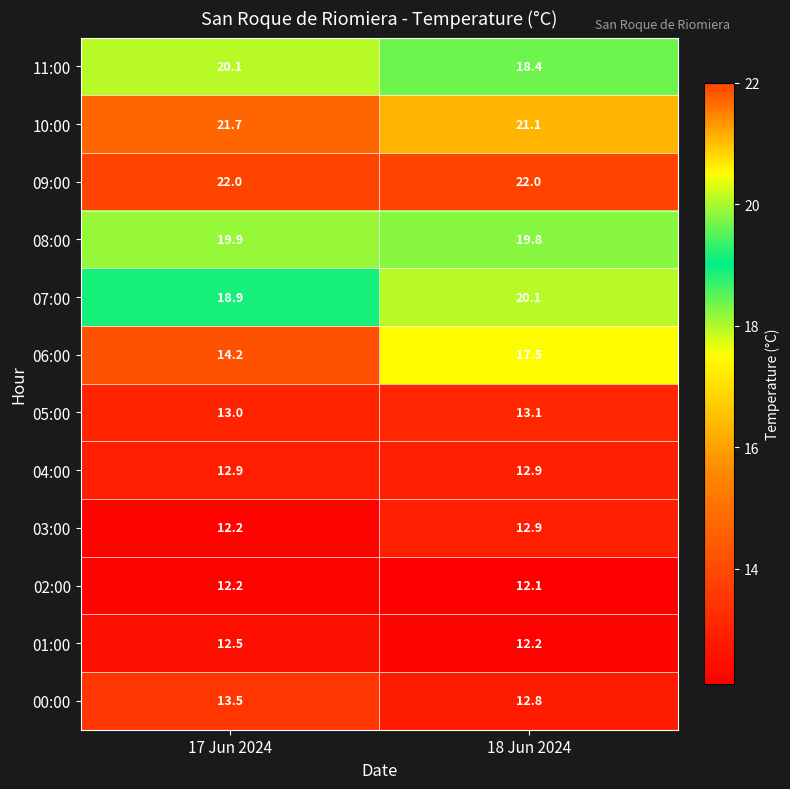

True or false: 03:00 has a value of 21.3 at 17 Jun 2024.

False